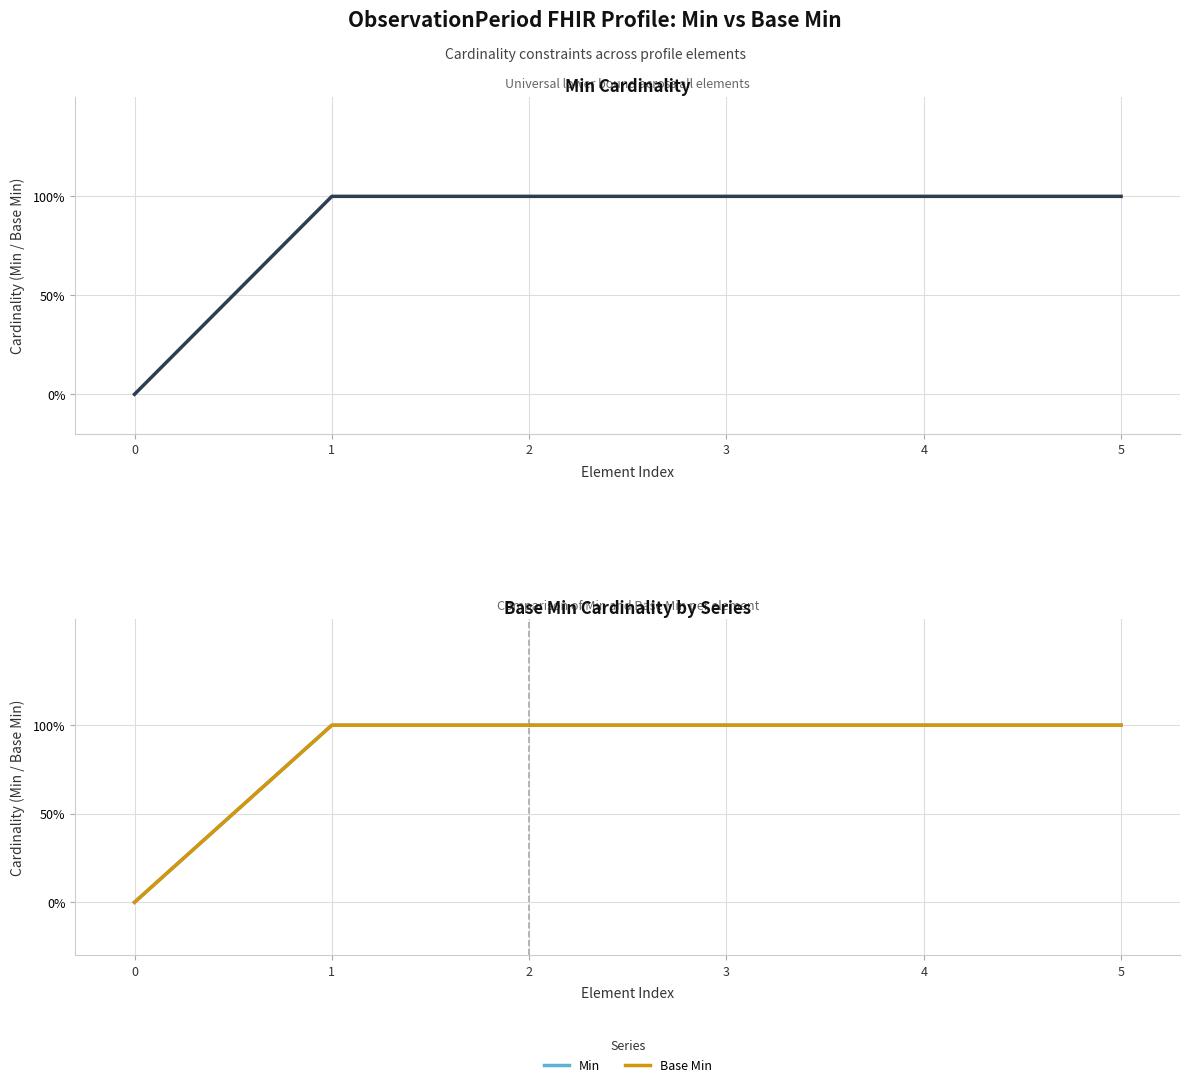

How many series are shown in this chart?

3